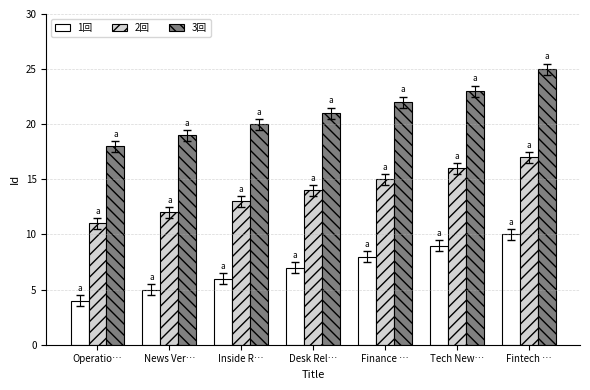

The value of 3回 at Inside R… is 12. True or false?

False